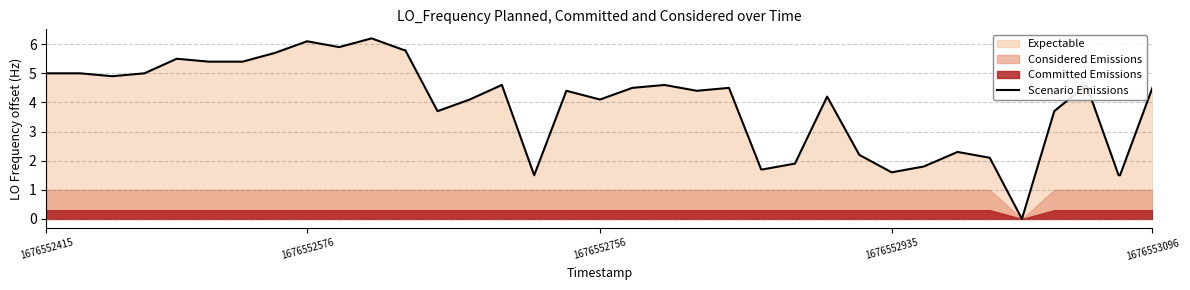

What is the maximum value for Scenario Emissions?

6.2